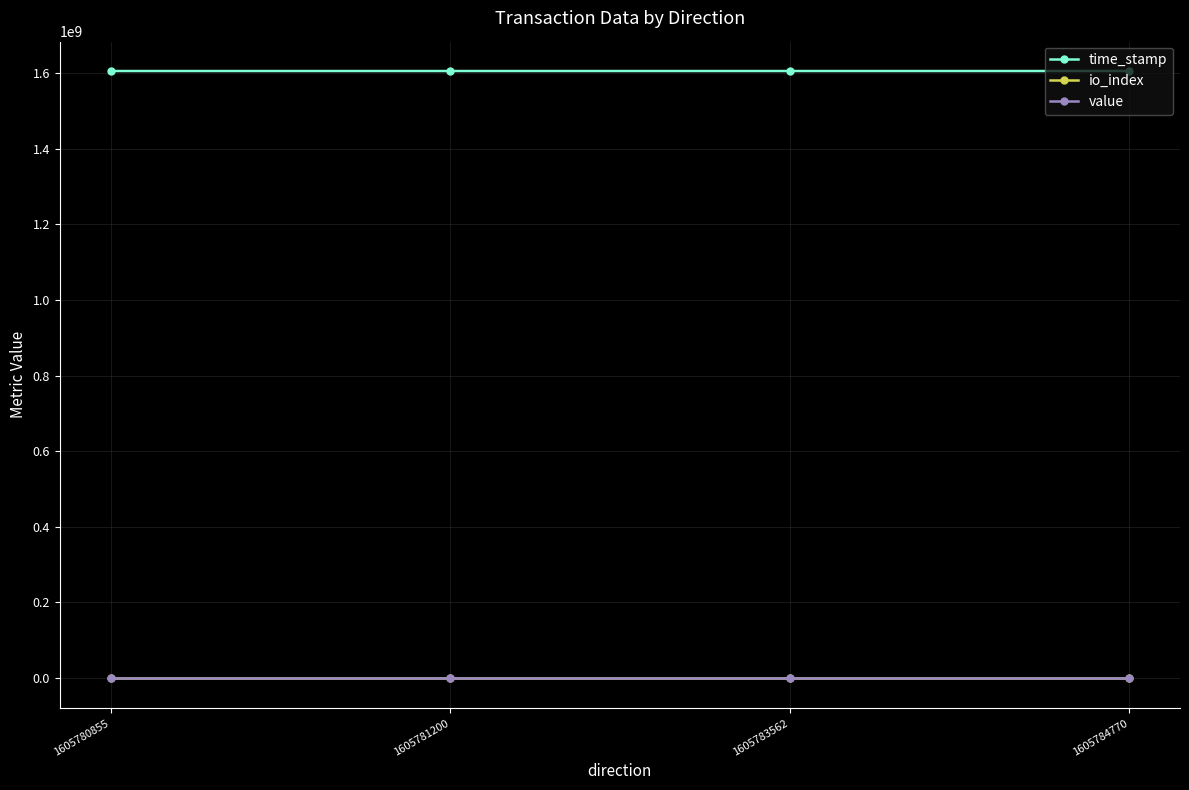

What is the difference between the io_index values at 1605781200 and 1605783562?

18.0